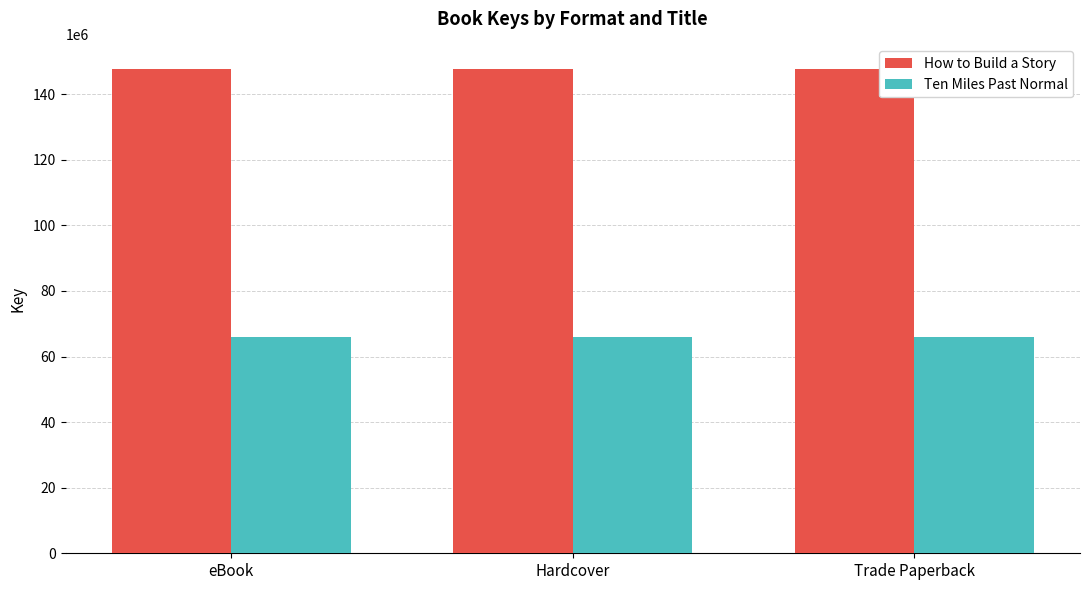

What is the label of the 2nd bar from the right?

Hardcover